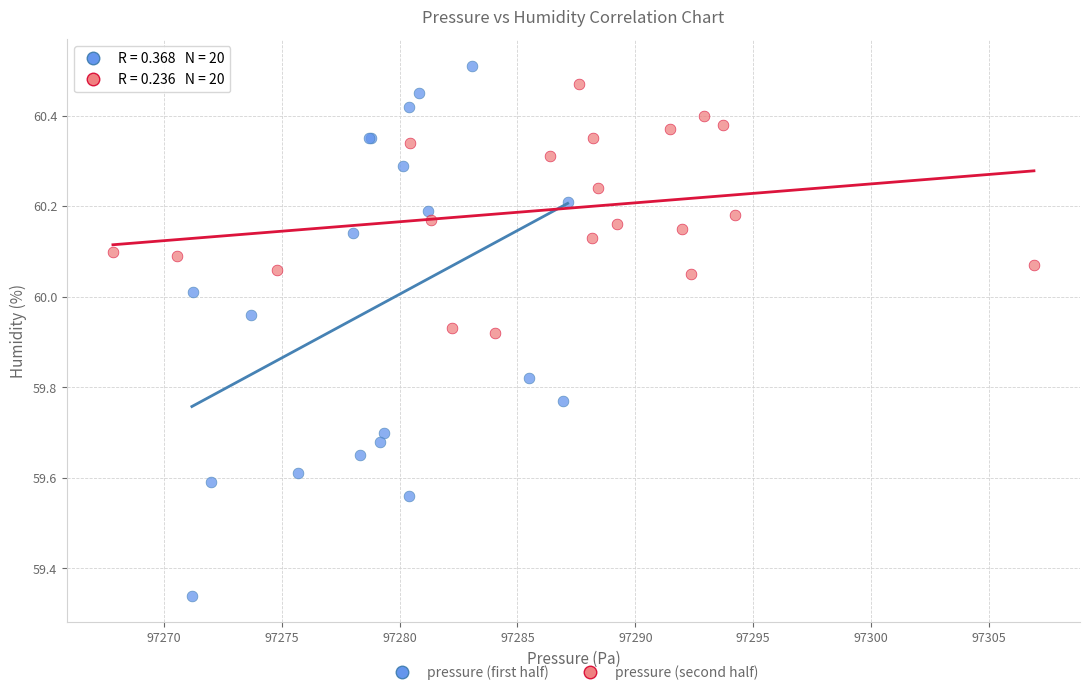

Which series reaches the minimum Y coordinate?

pressure (first half)